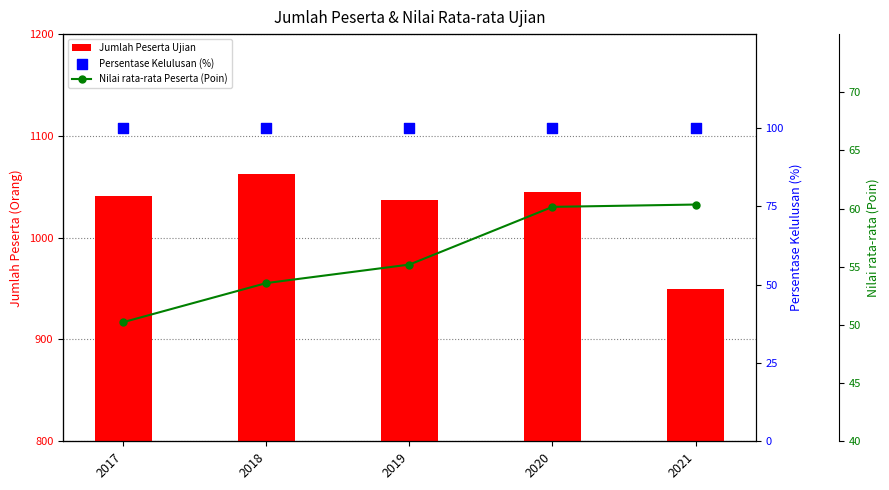

Which series has the largest Y range (max minus min)?

Jumlah Peserta Ujian